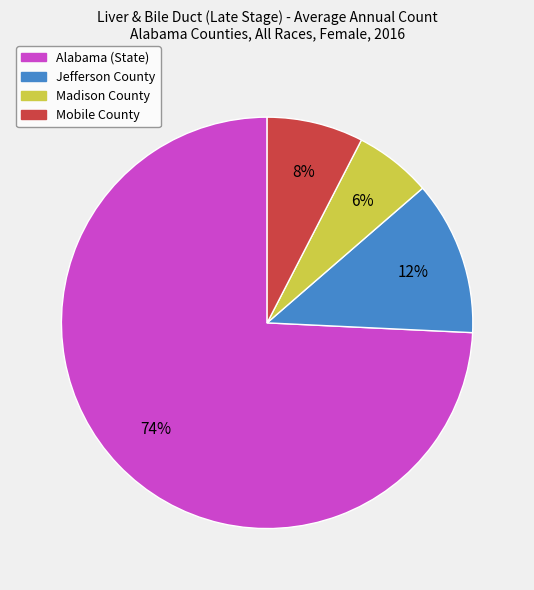

To the nearest percent, what is the difference between the largest and smallest slice percentages?

68%